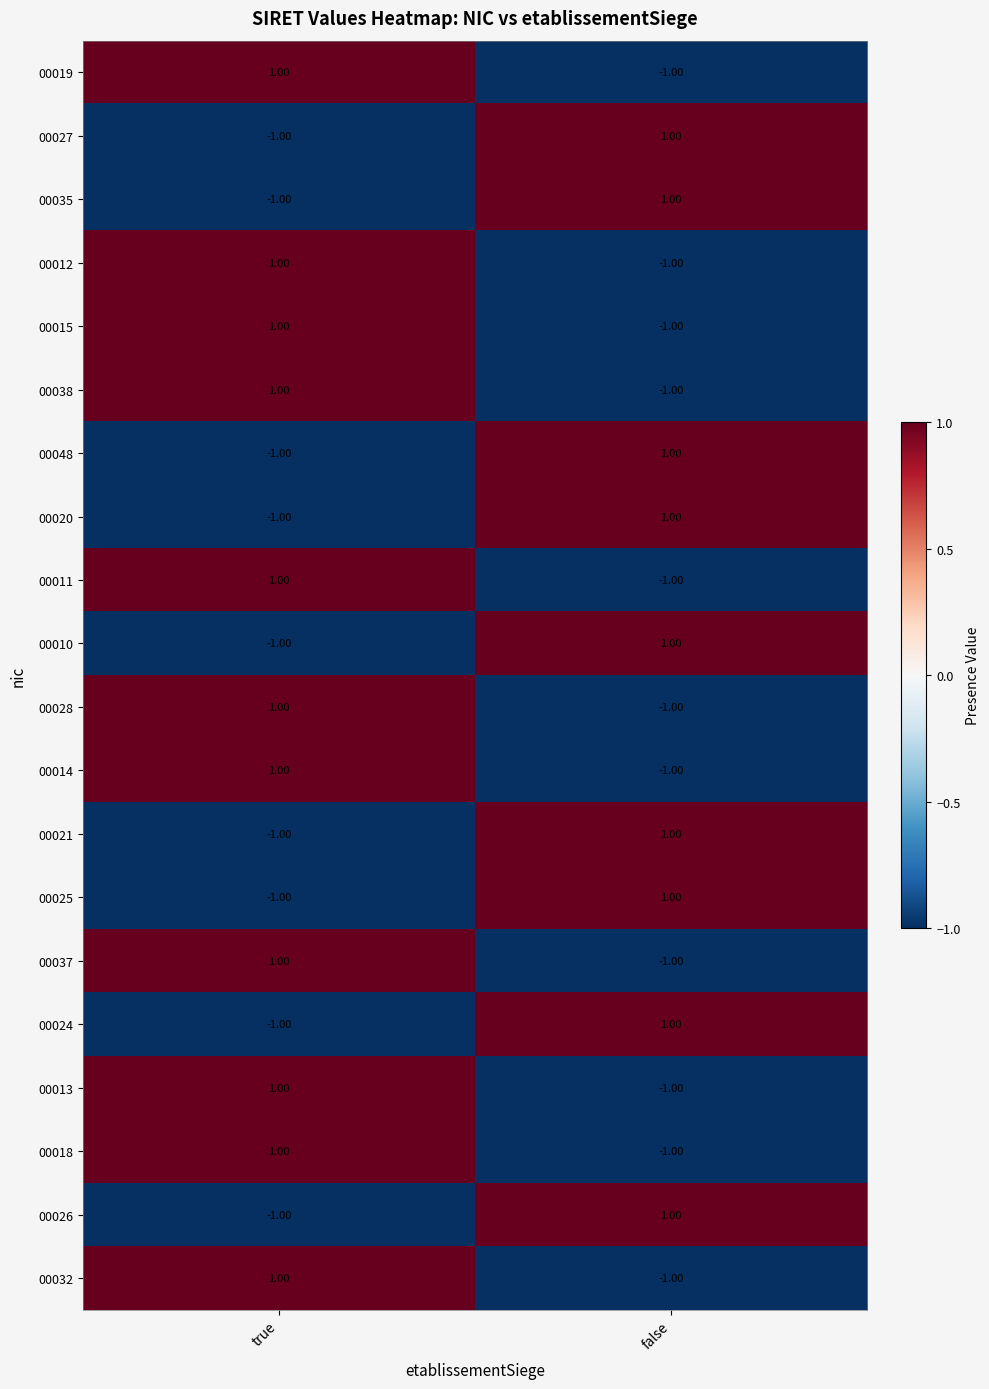

Where is 00021 nearest to the value 0?

true